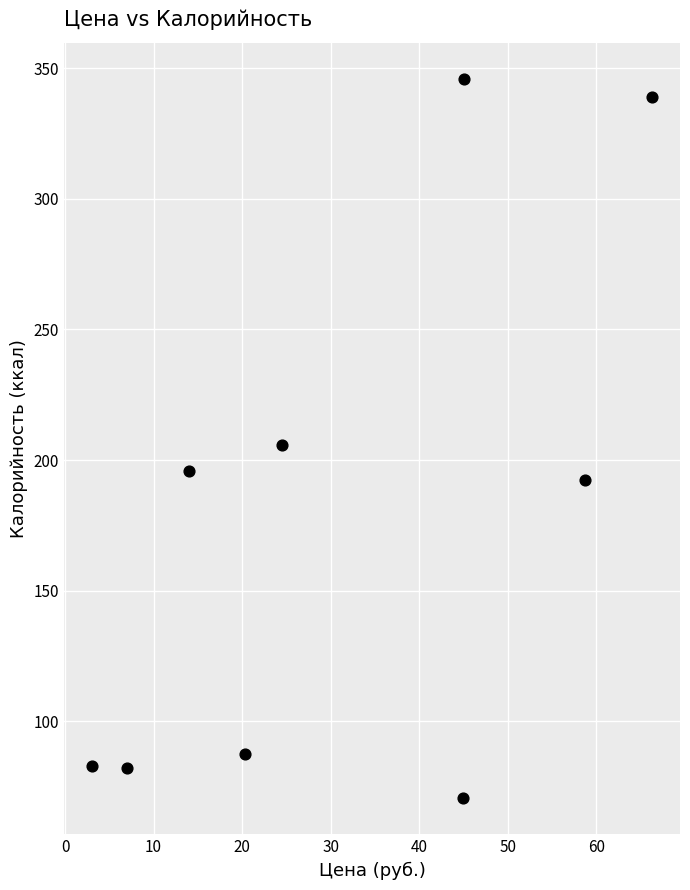

What is the average X value?

31.5